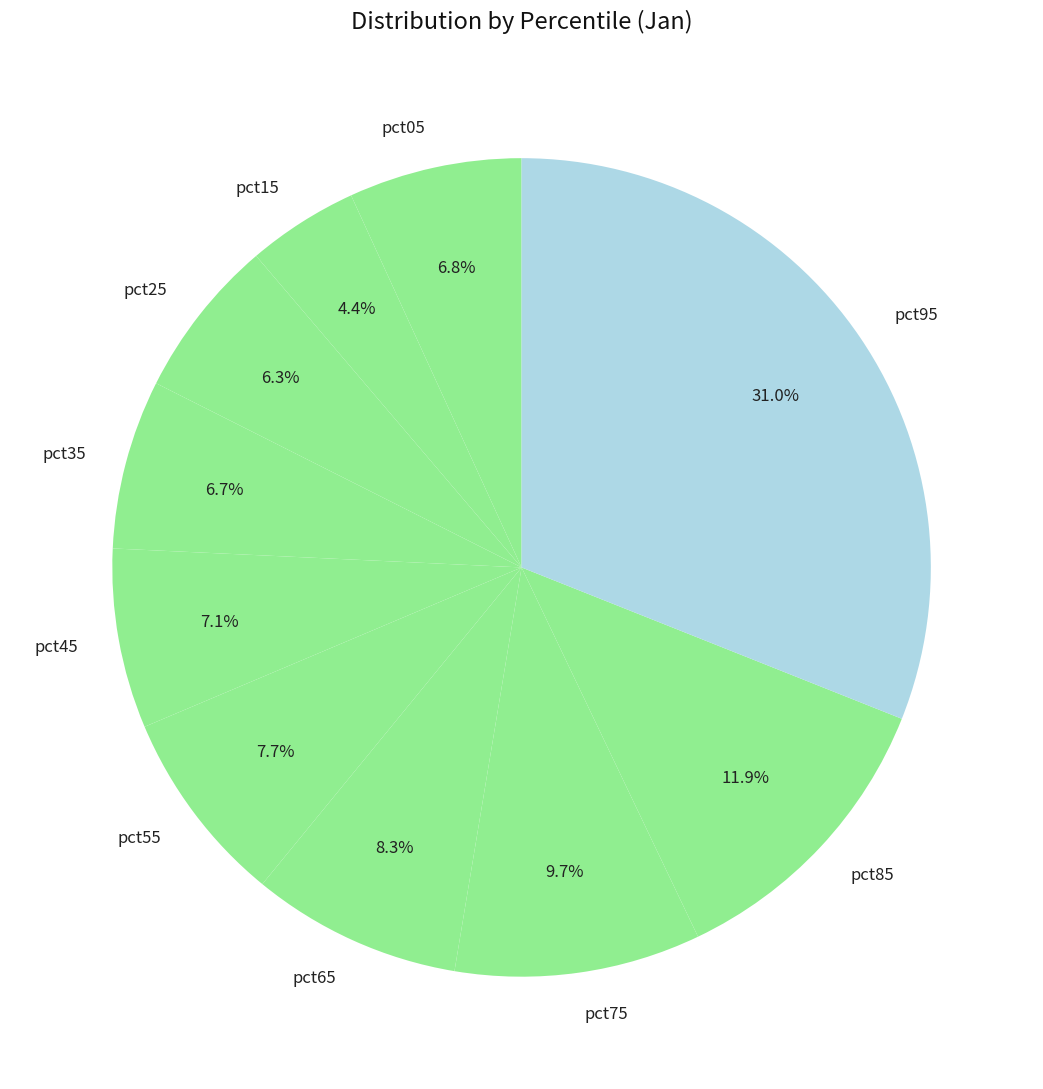

To the nearest percent, what is the difference between the pct75 and pct25 slice percentages?

3%